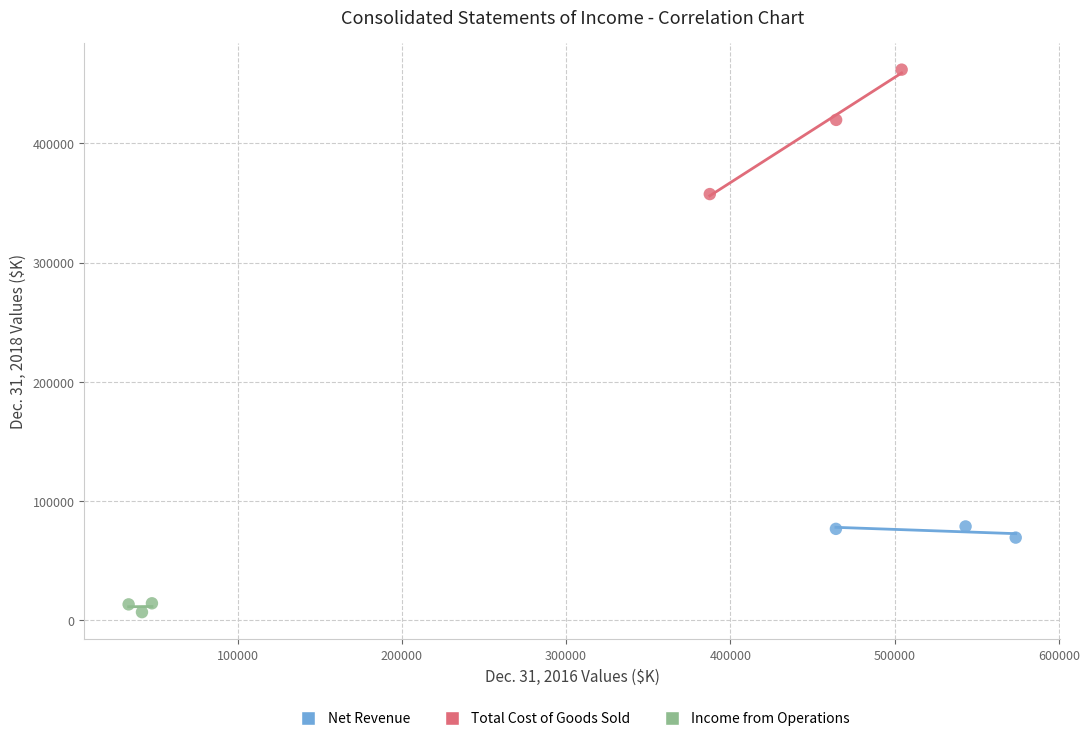

Which series reaches the maximum Y coordinate?

Total Cost of Goods Sold